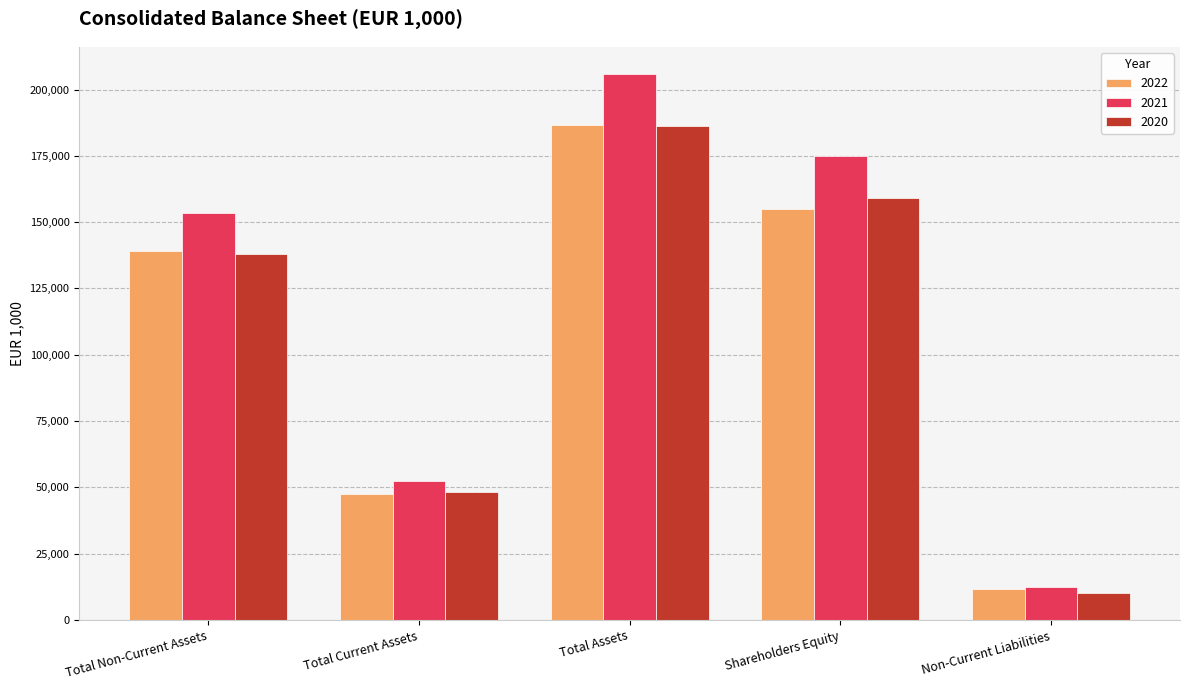

Which series has the largest total across all categories?

2021